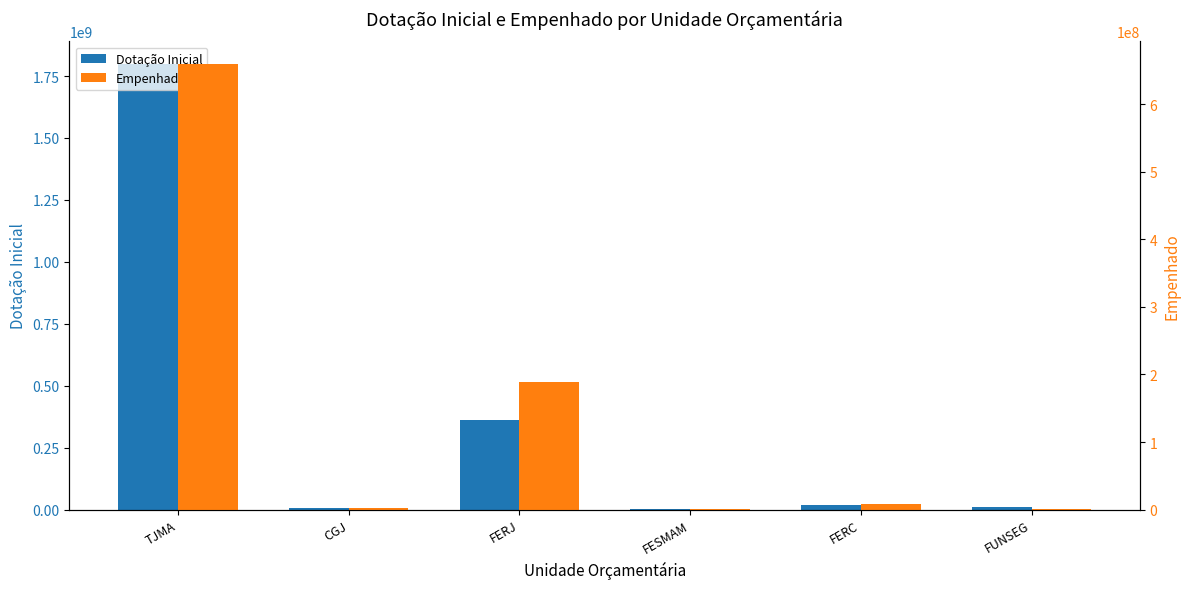

Count the number of categories in the chart.

6